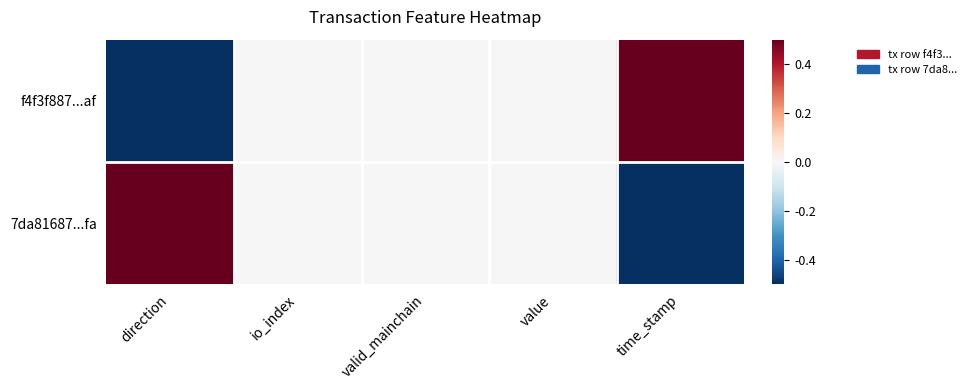

At value, list the series in order from largest to smallest.

f4f3f887...af, 7da81687...fa